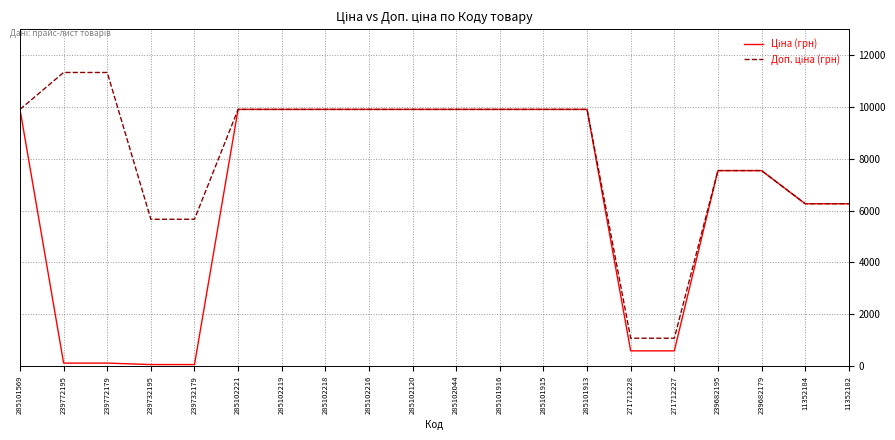

Does the chart display data point markers on the line(s)?

No